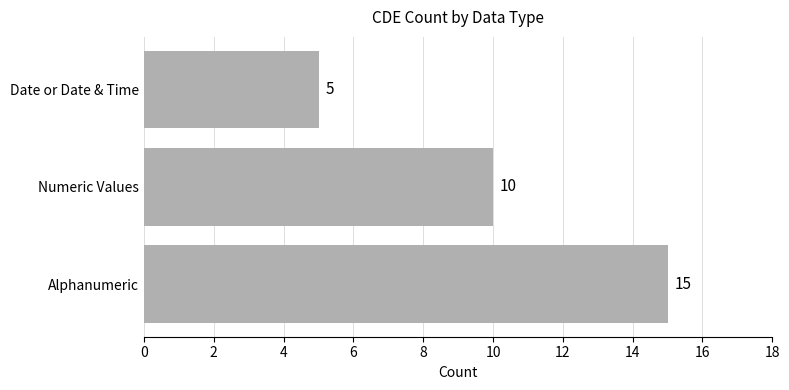

The chart shows a value of 10 at Numeric Values. True or false?

True